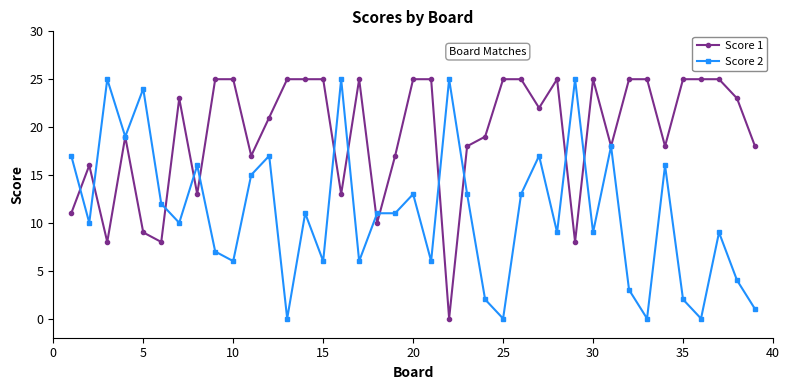

True or false: Score 1 has more than 0 interior local peaks.

True